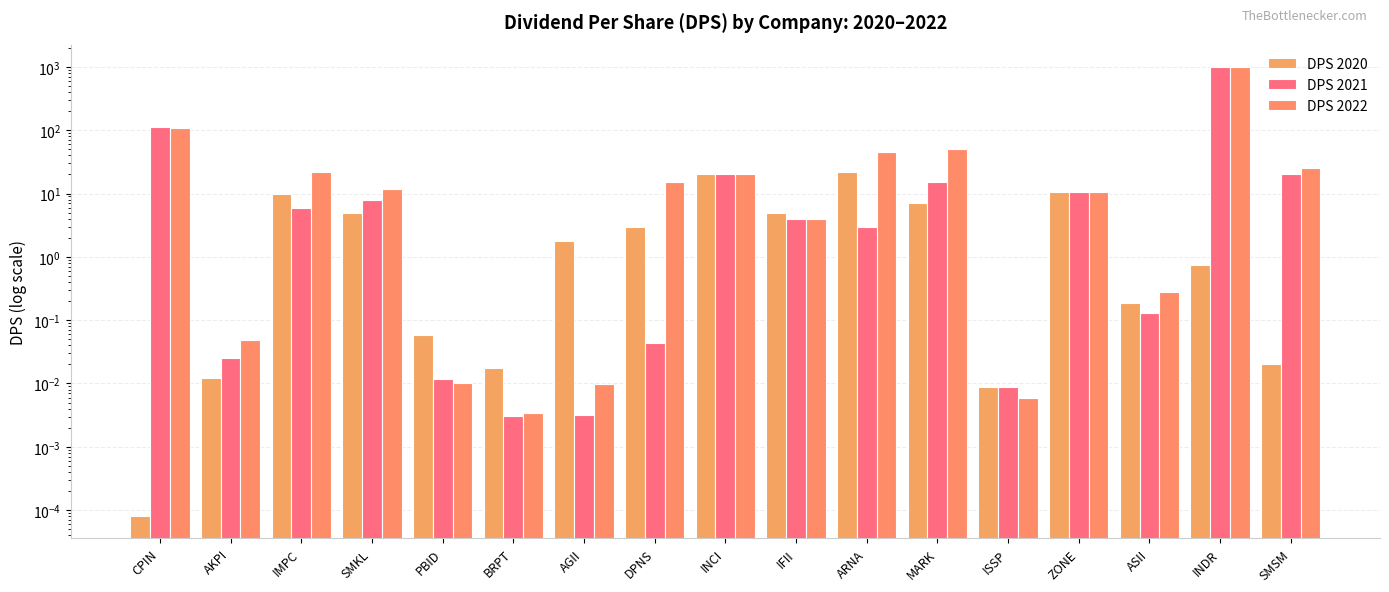

At which label does DPS 2022 reach its minimum?

BRPT